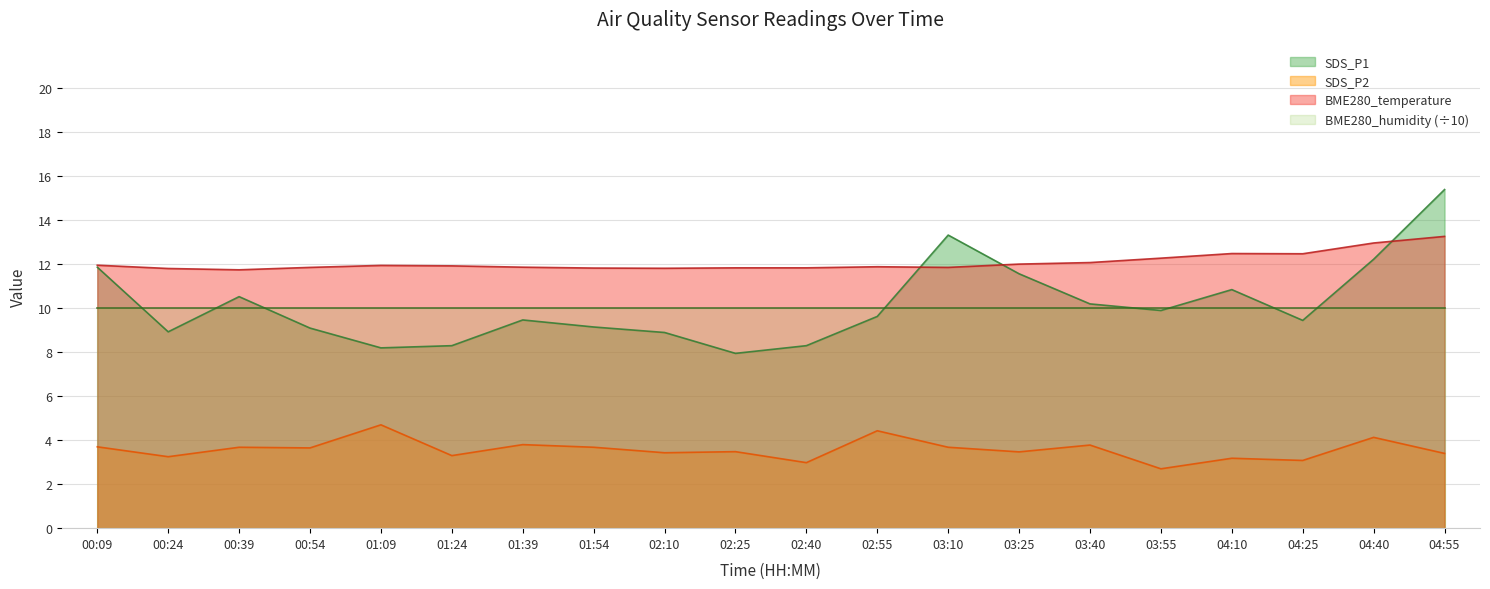

What is the total value across all series at 04:55?

42.1